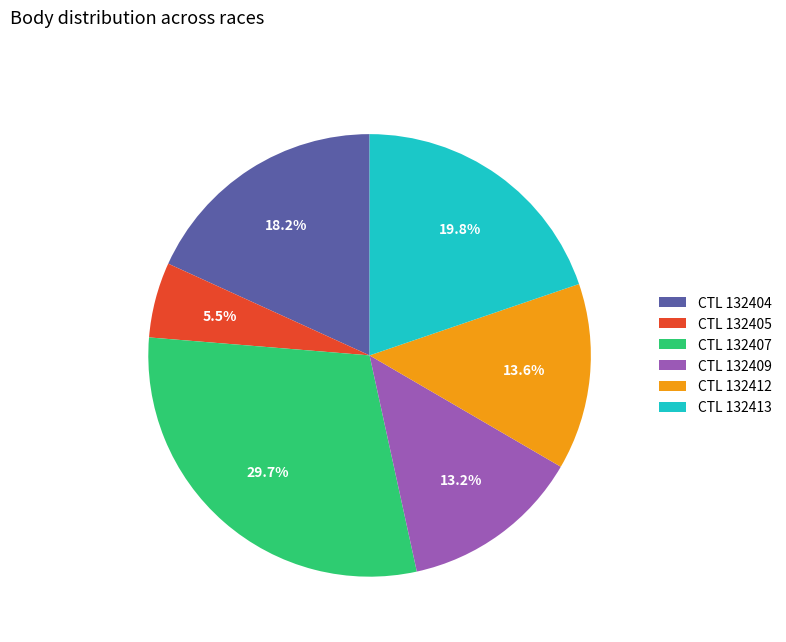

What is the total percentage of CTL 132407 and CTL 132404?

47.9%